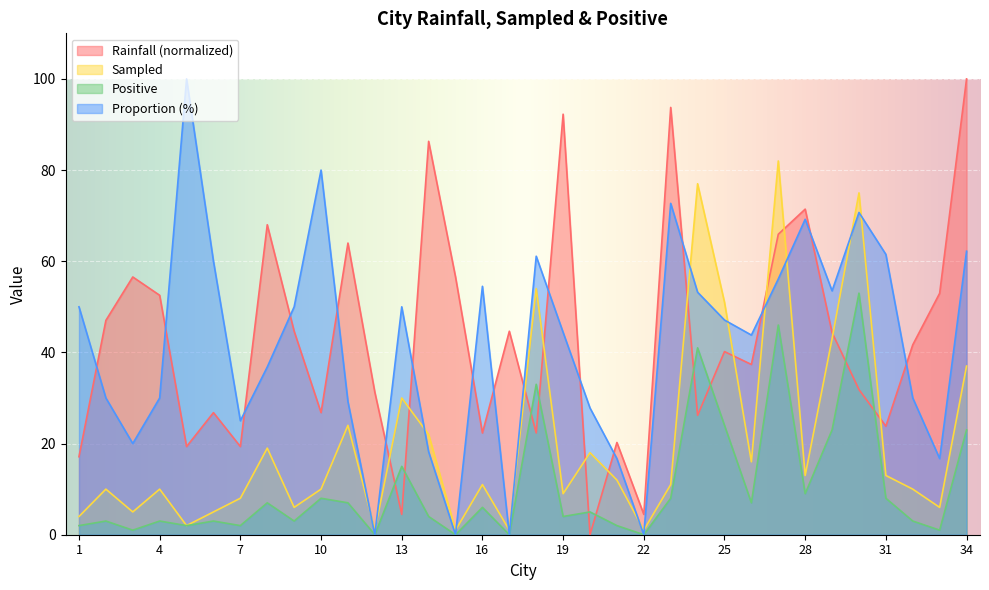

How many categories are shown in the chart?

34